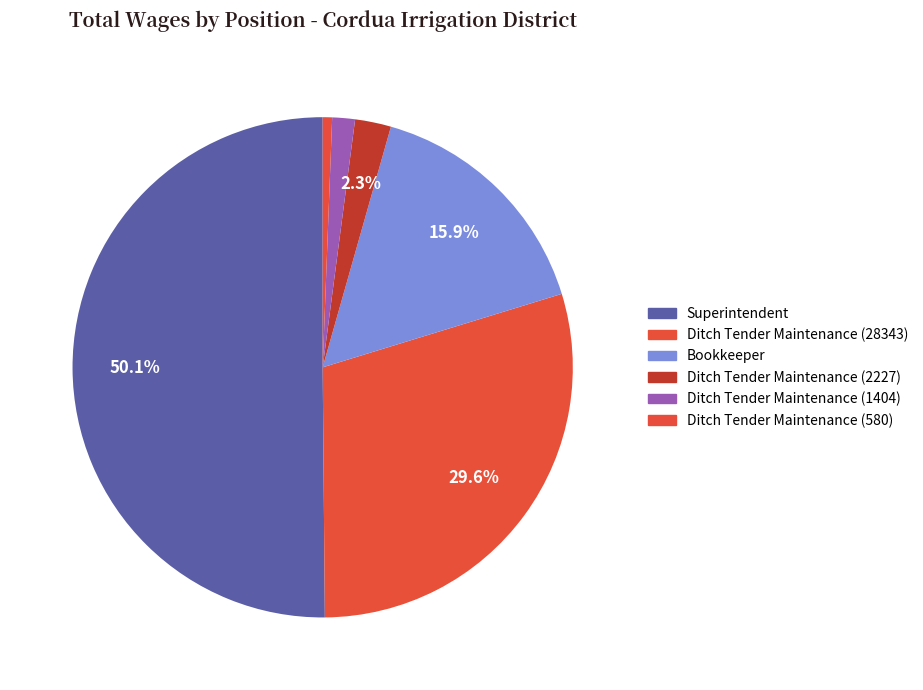

How many slices are in this pie chart?

6